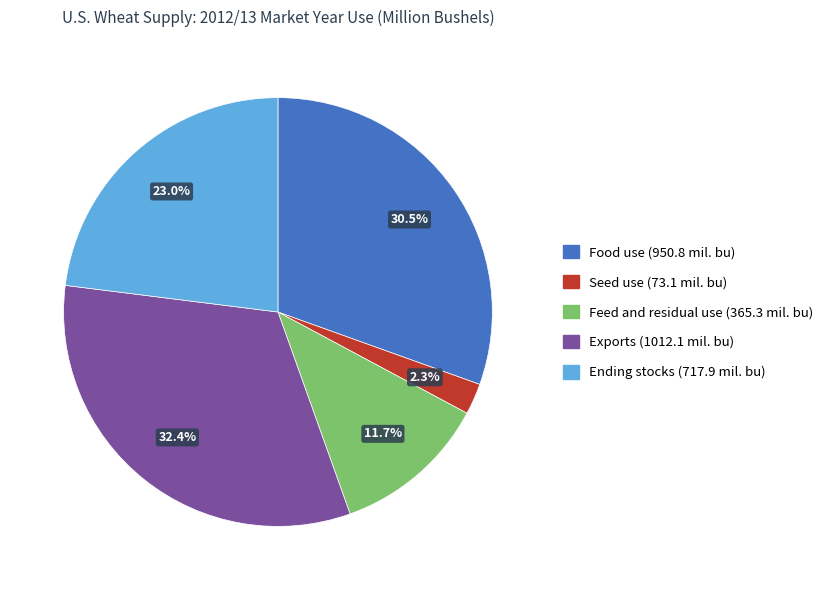

The Exports slice represents 32% of the pie. True or false?

True